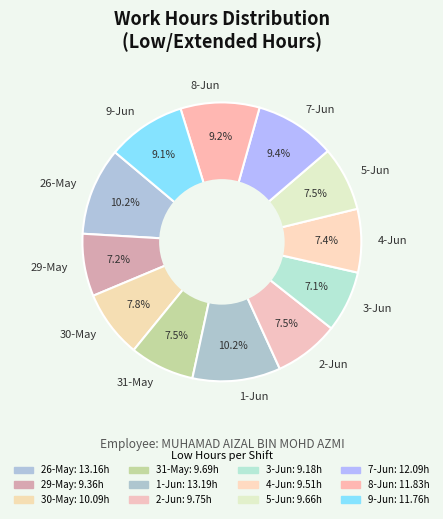

To the nearest percent, what portion does 29-May represent?

7%